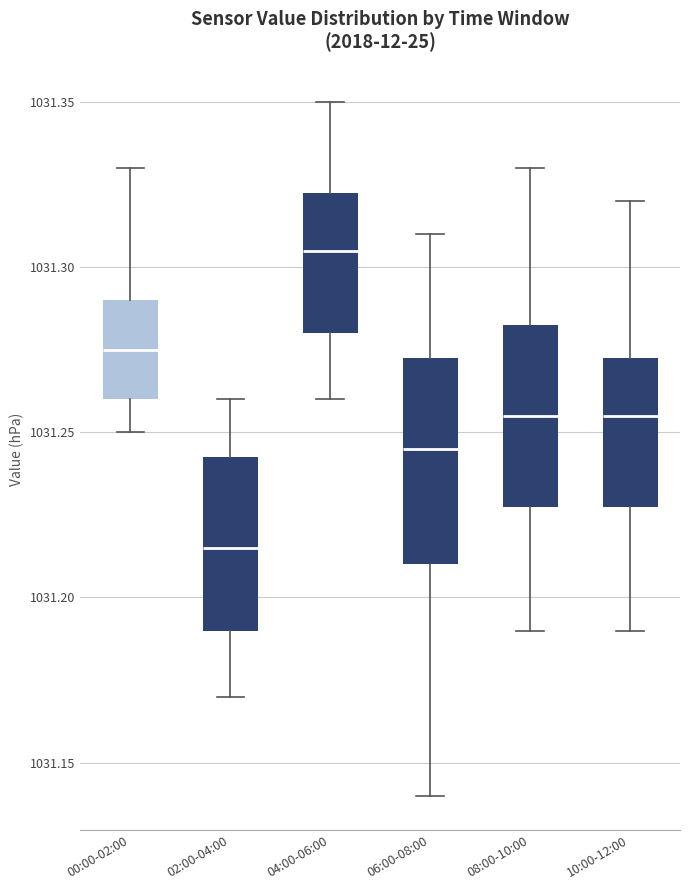

Reading left to right, read every box against the y-axis: the position of its median line, the range the box covers, and the ends of its whiskers. The values are not printed on the chart, so give them approximately, as read against the axis.

00:00-02:00: median 1031.275, box 1031.260 to 1031.290, whiskers 1031.250 to 1031.330
02:00-04:00: median 1031.215, box 1031.190 to 1031.245, whiskers 1031.170 to 1031.260
04:00-06:00: median 1031.305, box 1031.280 to 1031.325, whiskers 1031.260 to 1031.350
06:00-08:00: median 1031.245, box 1031.210 to 1031.275, whiskers 1031.140 to 1031.310
08:00-10:00: median 1031.255, box 1031.230 to 1031.285, whiskers 1031.190 to 1031.330
10:00-12:00: median 1031.255, box 1031.230 to 1031.275, whiskers 1031.190 to 1031.320